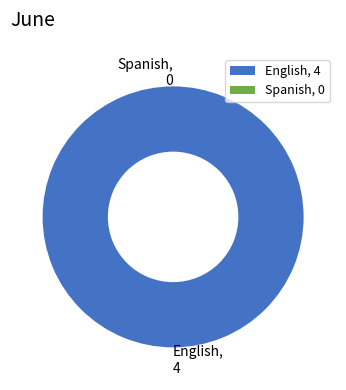

What is the majority slice?

English